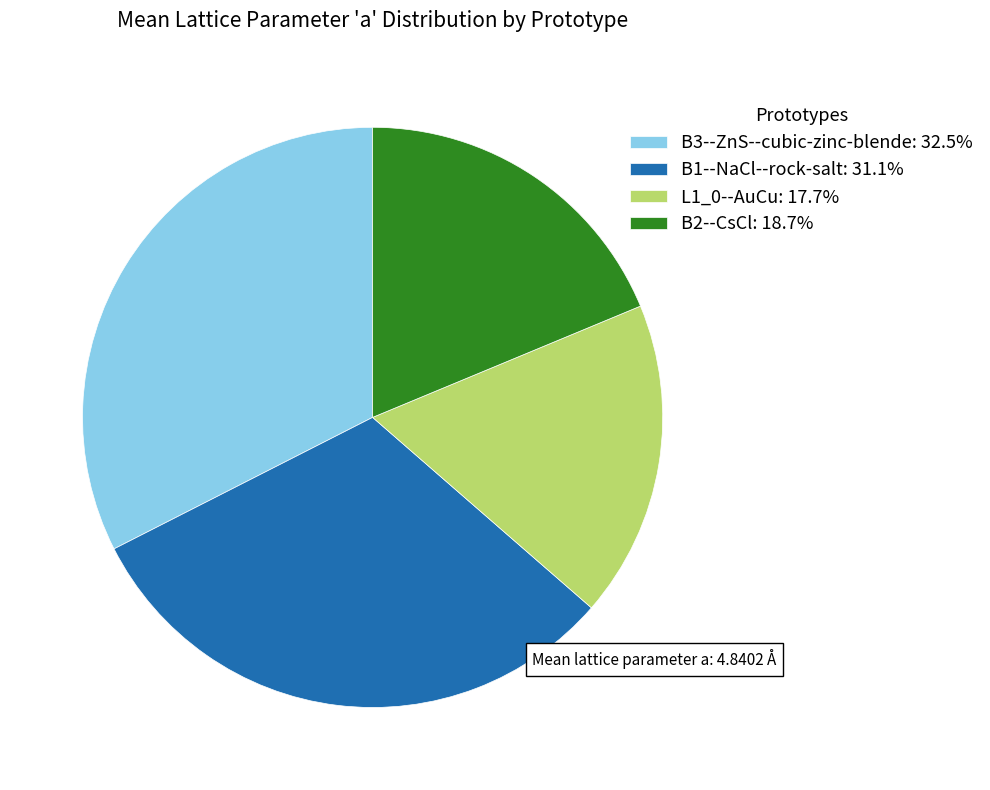

Which has a higher value, B1--NaCl--rock-salt or L1_0--AuCu?

B1--NaCl--rock-salt